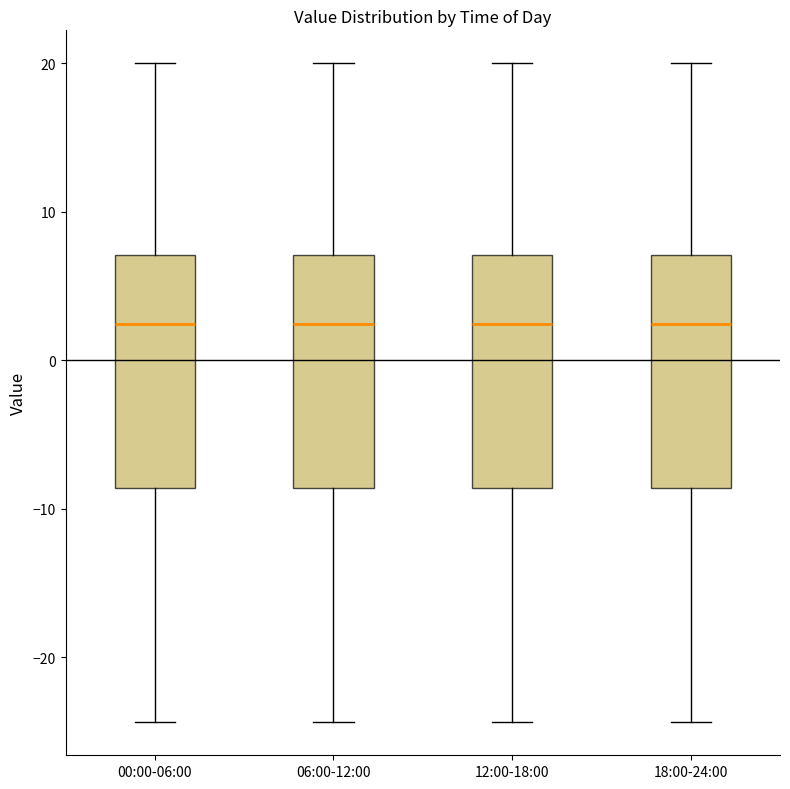

Reading left to right, read every box against the y-axis: the position of its median line, the range the box covers, and the ends of its whiskers. The values are not printed on the chart, so give them approximately, as read against the axis.

00:00-06:00: median 2, box -9 to 7, whiskers -24 to 20
06:00-12:00: median 2, box -9 to 7, whiskers -24 to 20
12:00-18:00: median 2, box -9 to 7, whiskers -24 to 20
18:00-24:00: median 2, box -9 to 7, whiskers -24 to 20